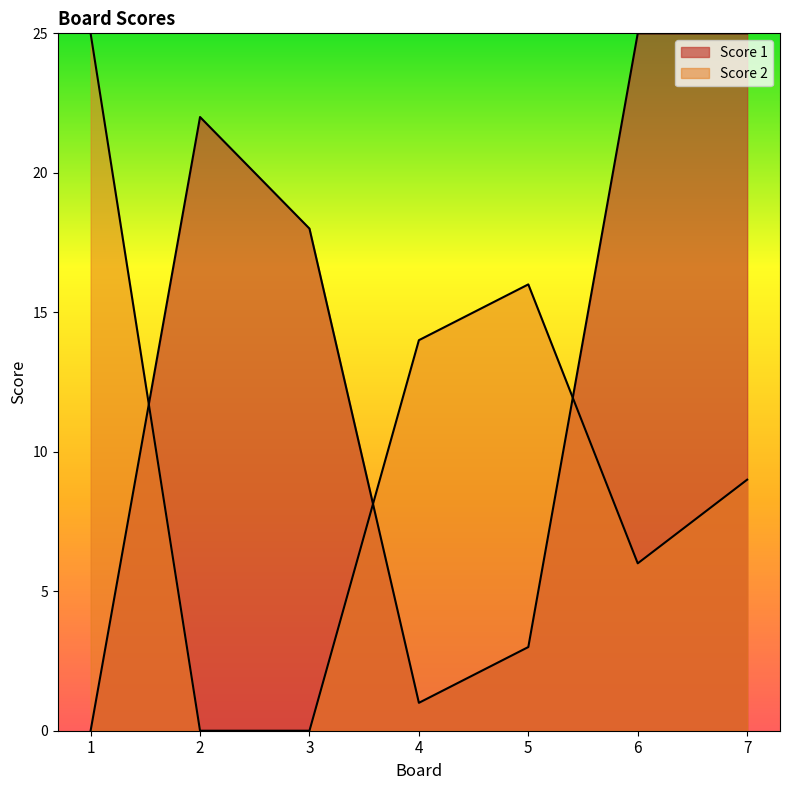

Reading left to right, what are all the values shown in this chart?

Score 1: 0	22	18	1	3	25	25
Score 2: 25	0	0	14	16	6	9